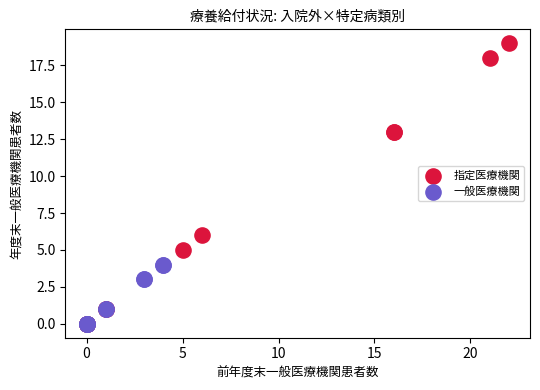

Which series reaches the maximum Y coordinate?

指定医療機関